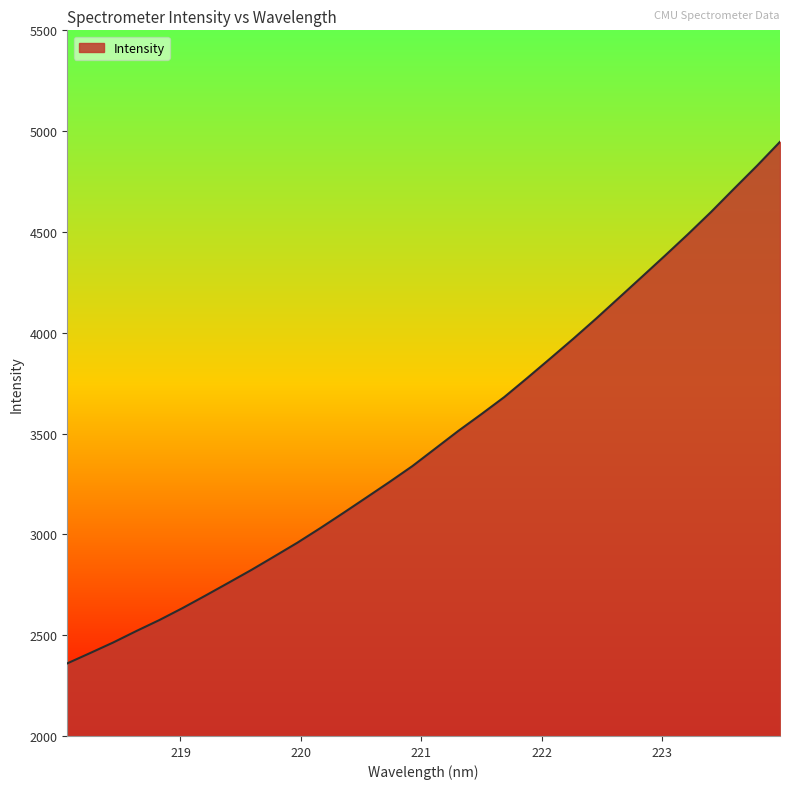

What is the difference between the maximum and minimum values?

2586.9